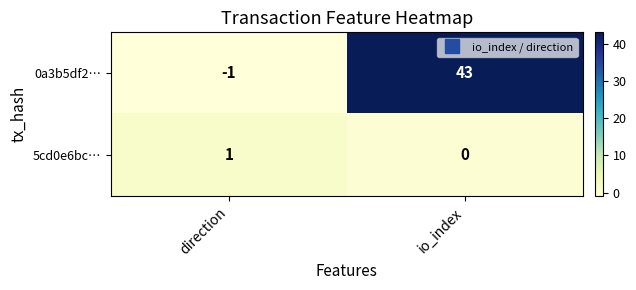

Which series has the largest total across all categories?

0a3b5df2…